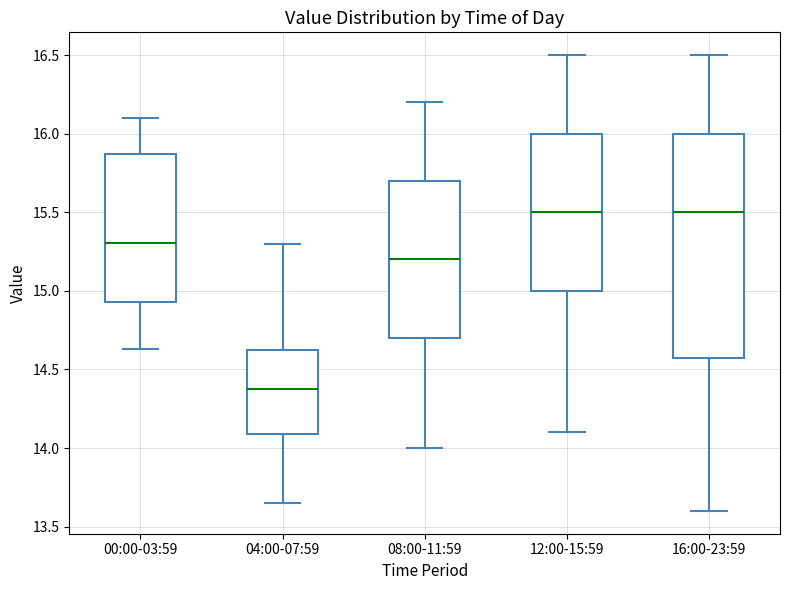

Reading left to right, read every box against the y-axis: the position of its median line, the range the box covers, and the ends of its whiskers. The values are not printed on the chart, so give them approximately, as read against the axis.

00:00-03:59: median 15.30, box 14.95 to 15.85, whiskers 14.65 to 16.10
04:00-07:59: median 14.40, box 14.10 to 14.65, whiskers 13.65 to 15.30
08:00-11:59: median 15.20, box 14.70 to 15.70, whiskers 14.00 to 16.20
12:00-15:59: median 15.50, box 15.00 to 16.00, whiskers 14.10 to 16.50
16:00-23:59: median 15.50, box 14.60 to 16.00, whiskers 13.60 to 16.50